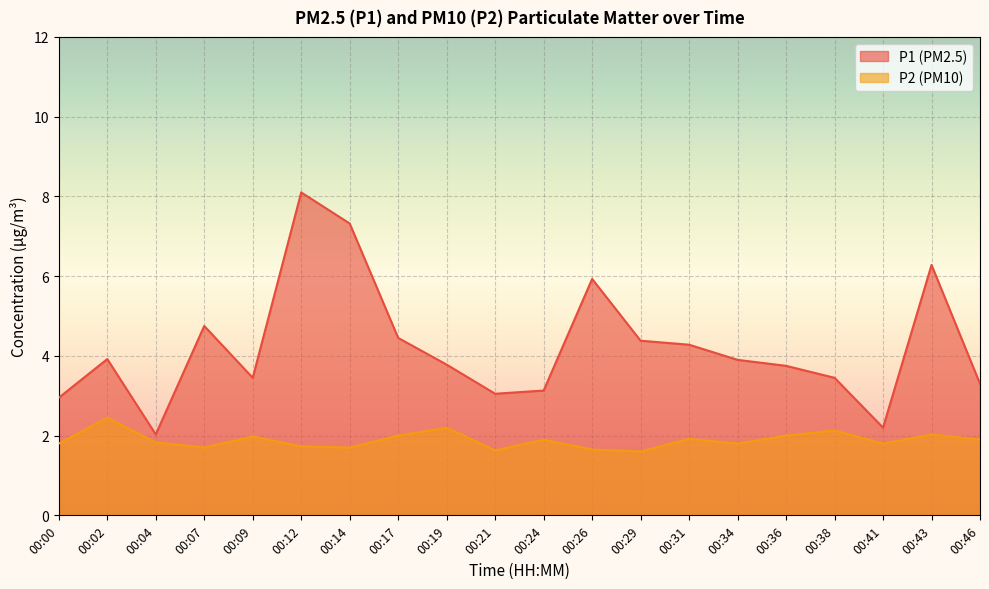

What is the maximum value for P1?

8.1